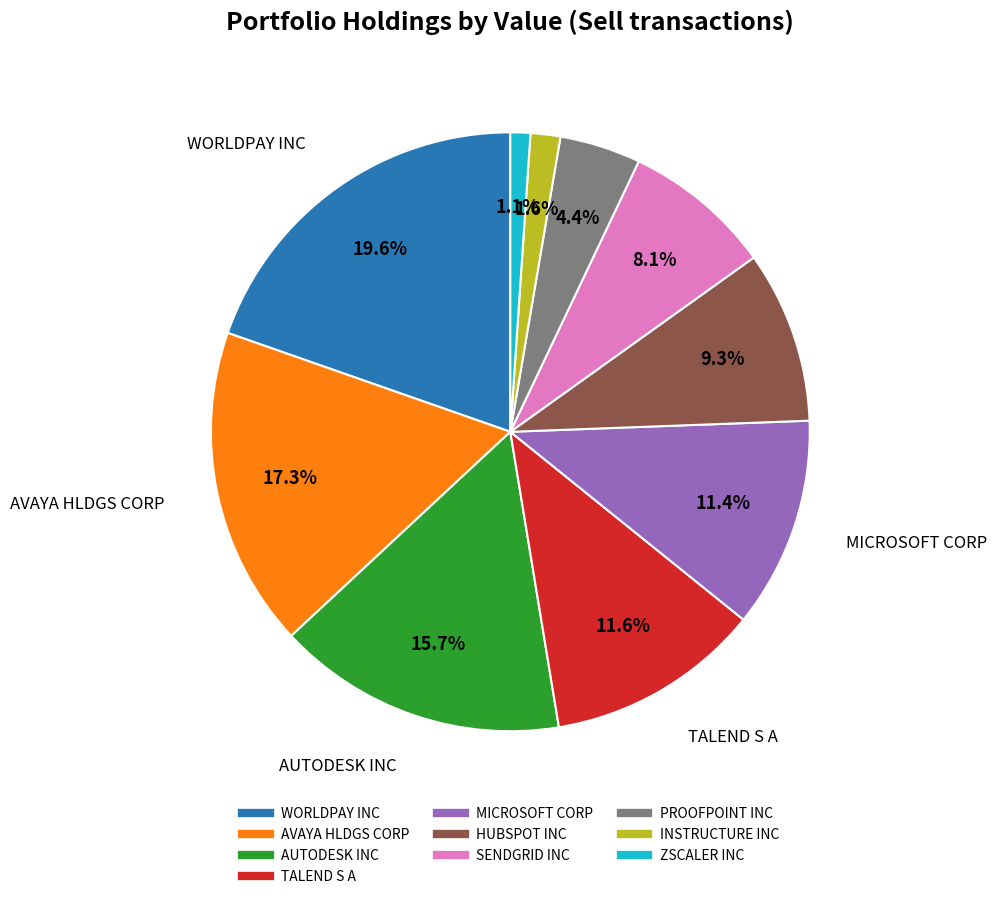

How many segments does this pie chart have?

10